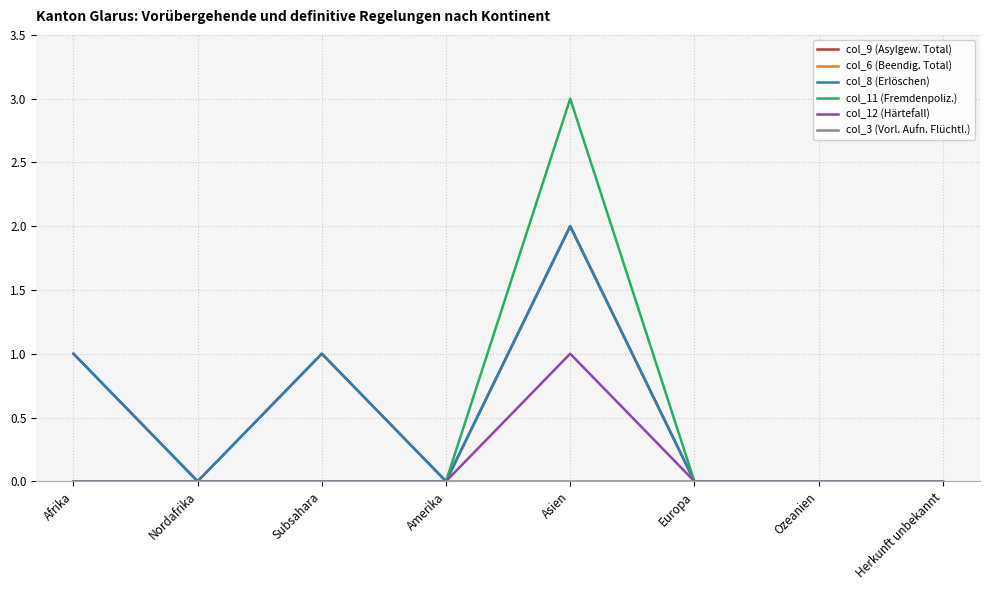

True or false: col_8 (Erlöschen) and col_3 (Vorl. Aufn. Flüchtl.) cross at least once.

False